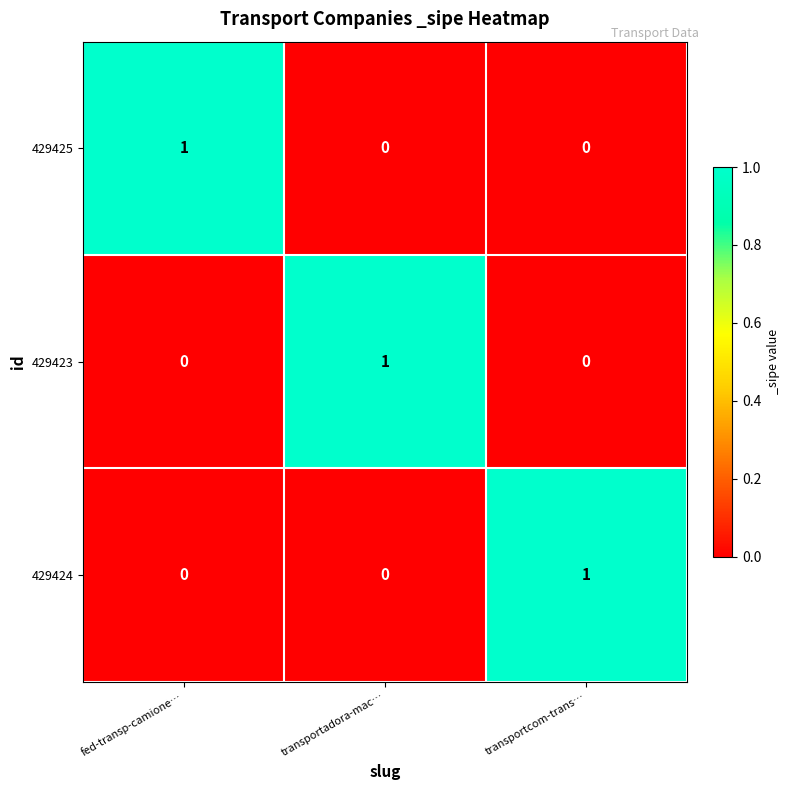

How many data points in 429424 are above 0?

1